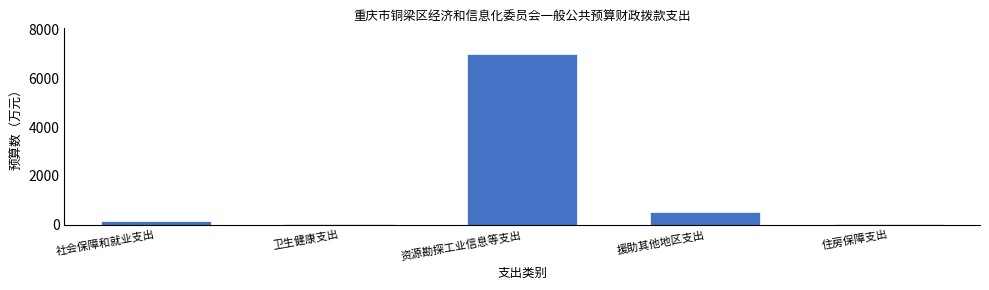

Is it true that the value at 援助其他地区支出 is 500.0?

True